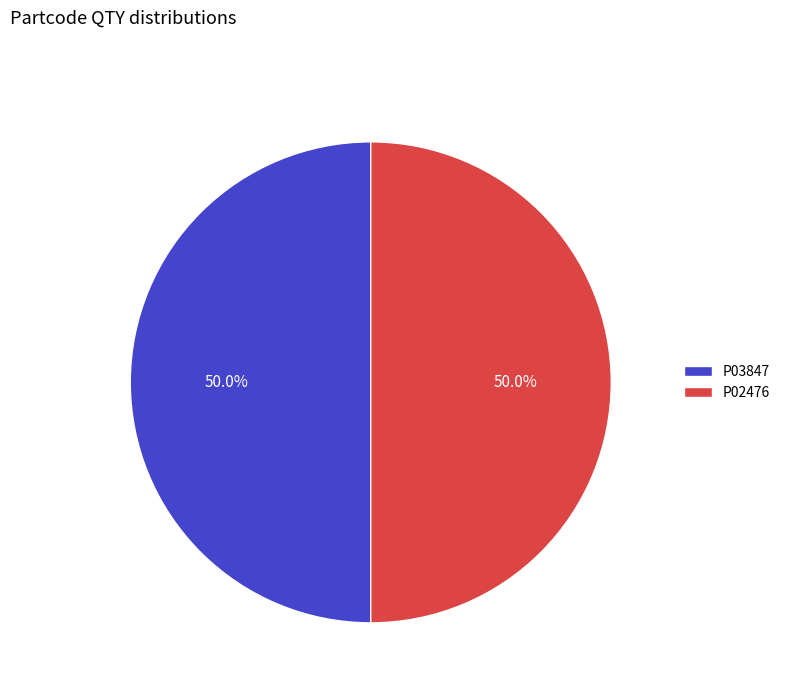

What is the ratio of the value at P03847 to the value at P02476?

1.0